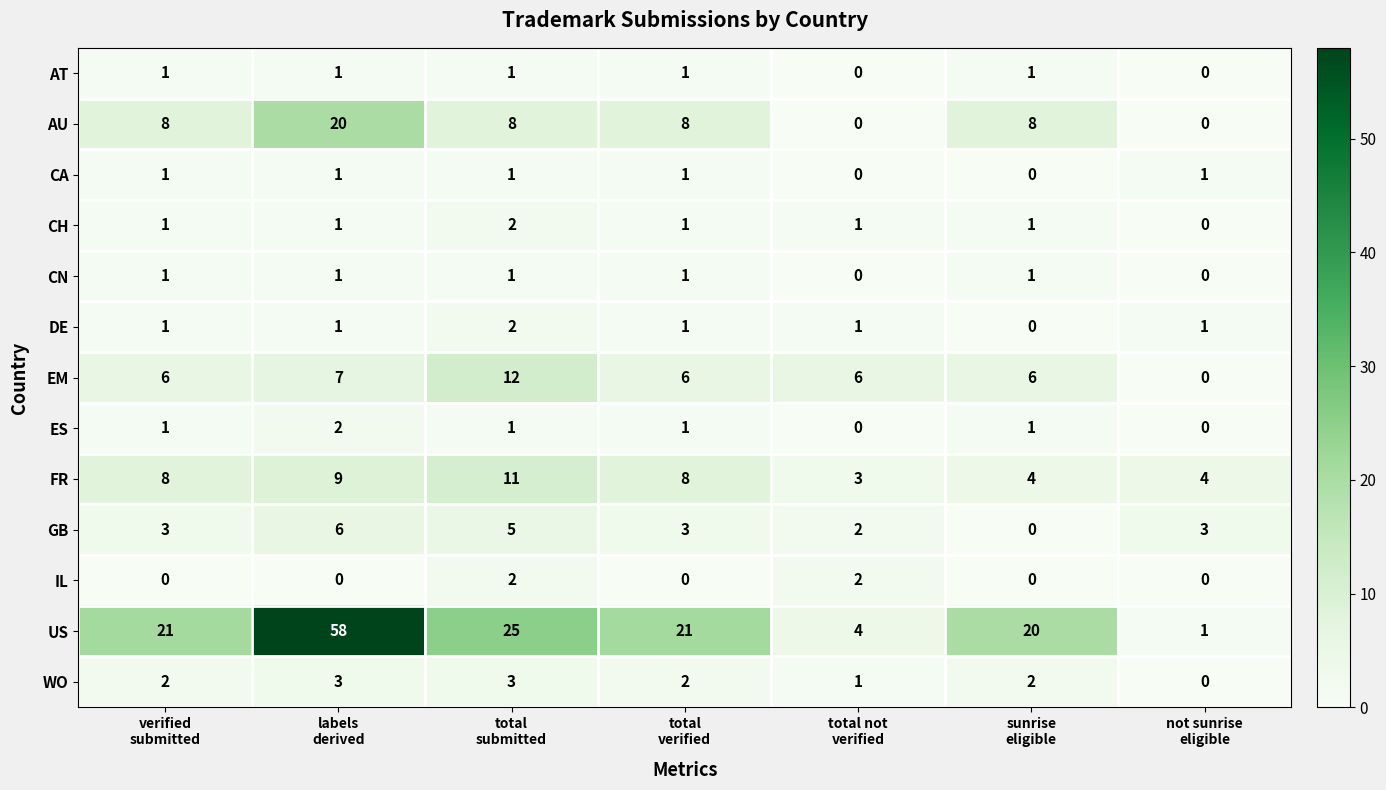

What is the difference between the second highest and second lowest values in the FR series?

5